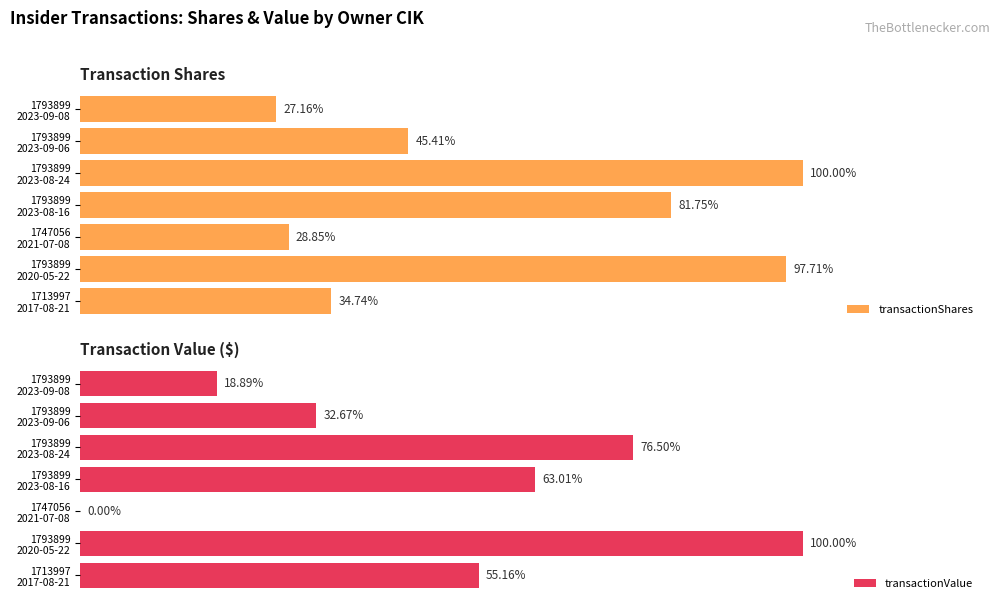

What is the sum of all transactionShares values?

228790